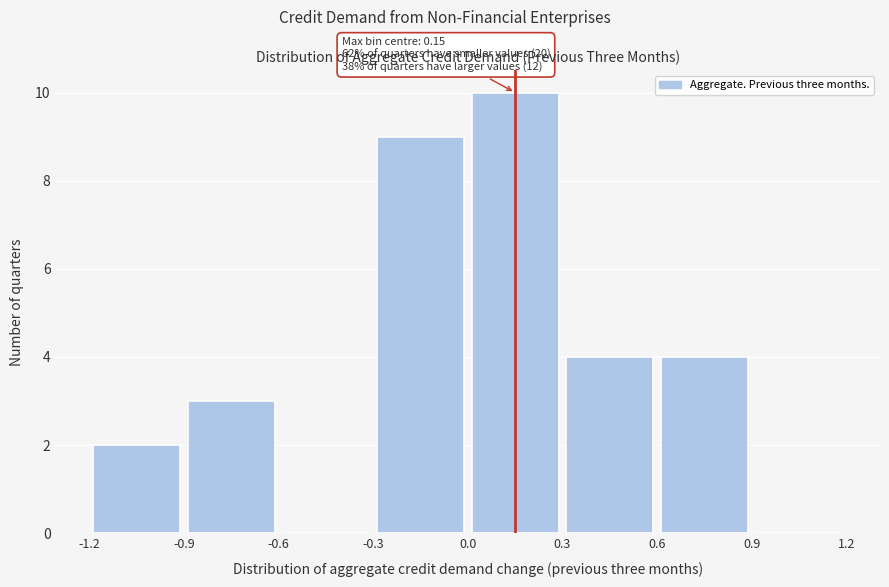

Over which range of the x-axis is the bar tallest?

0.0 to 0.3